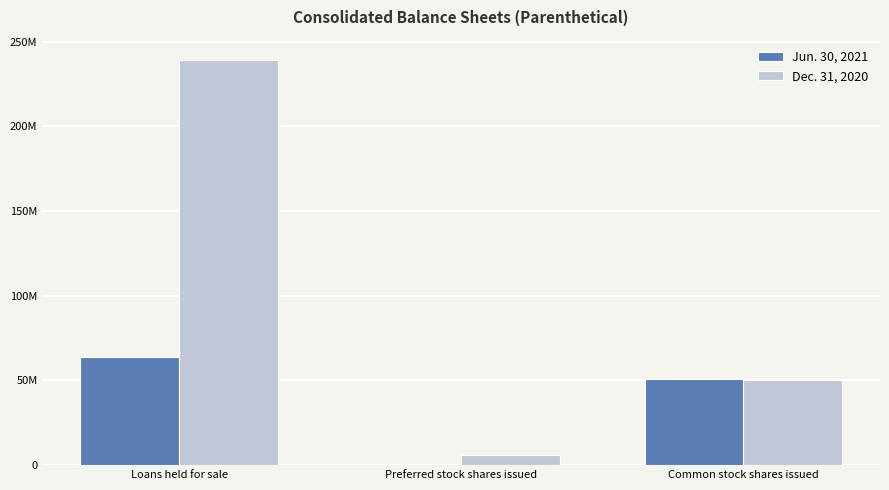

What are all the series names shown in the legend?

Jun. 30, 2021, Dec. 31, 2020